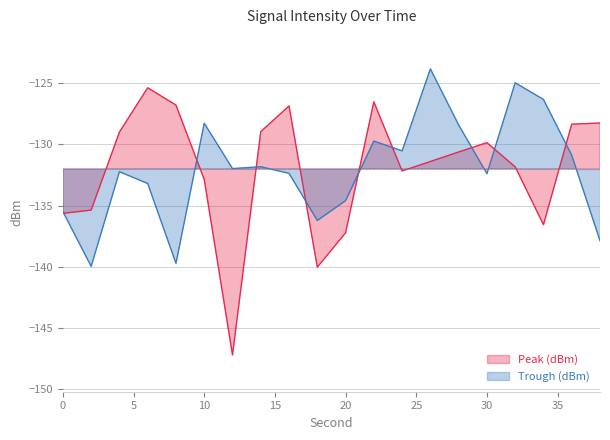

What value does the Trough (dBm) series have at 16?

-132.4